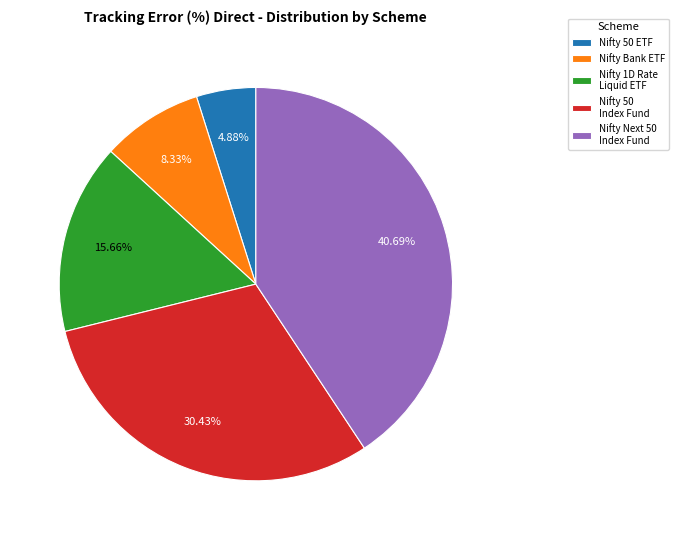

To the nearest percent, what is the average slice percentage?

20%